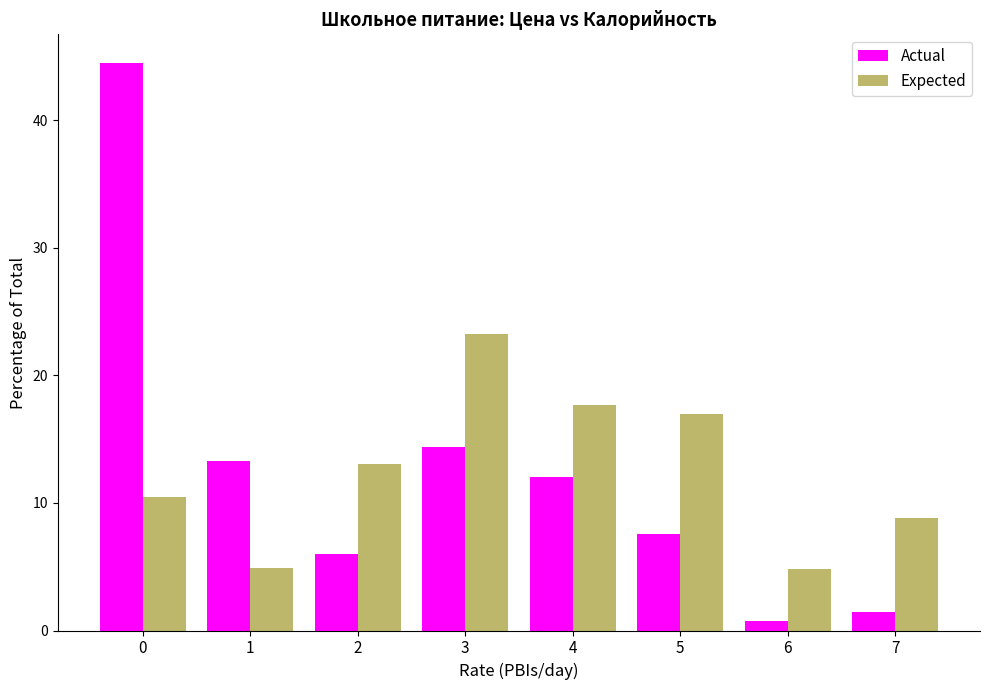

List the series in order of their peak value, lowest first.

Expected, Actual